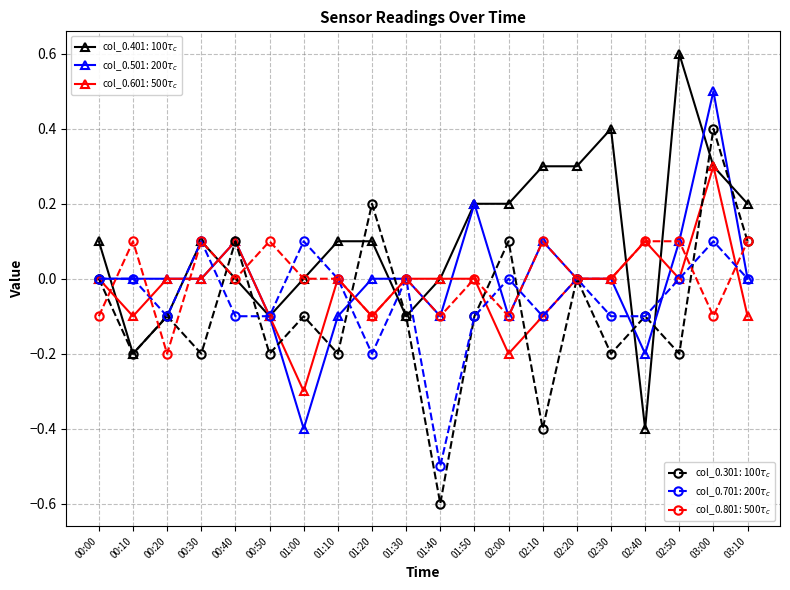

What is the difference between the highest and lowest values at 00:30?

0.3